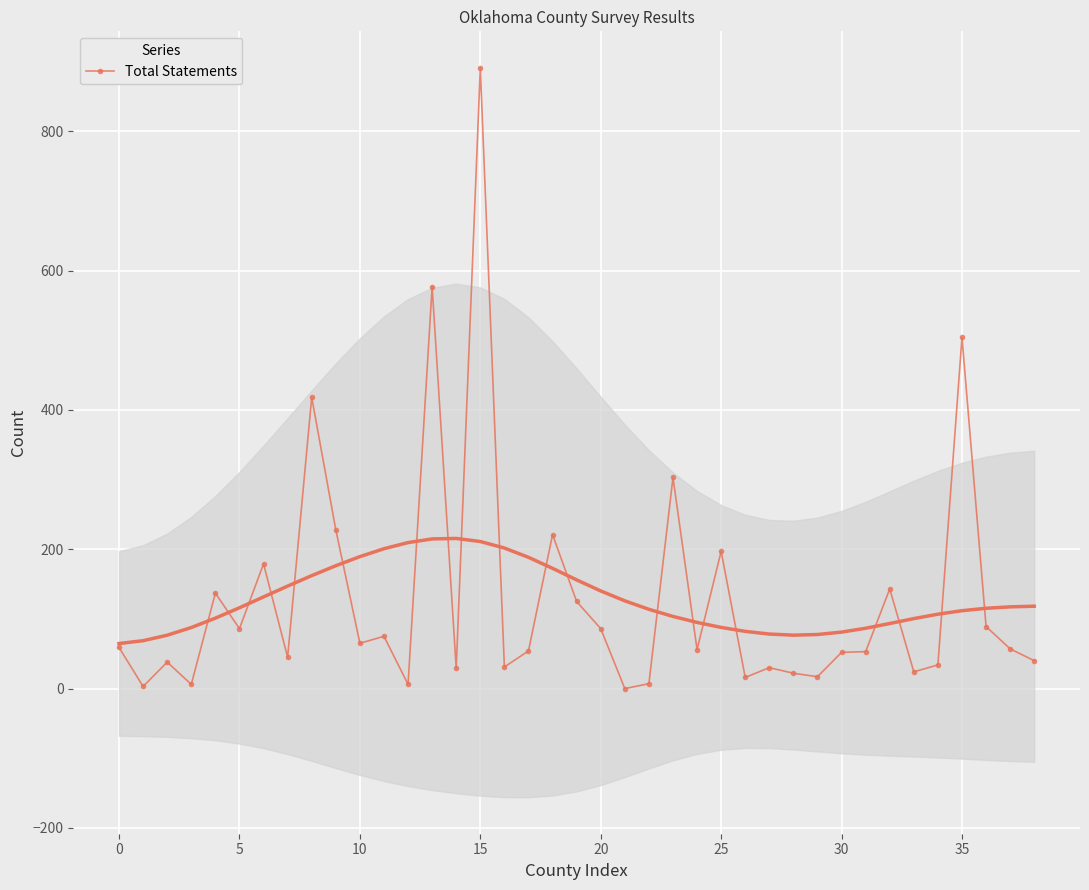

How many interior local valleys (lower than both neighbors) does the data have?

13